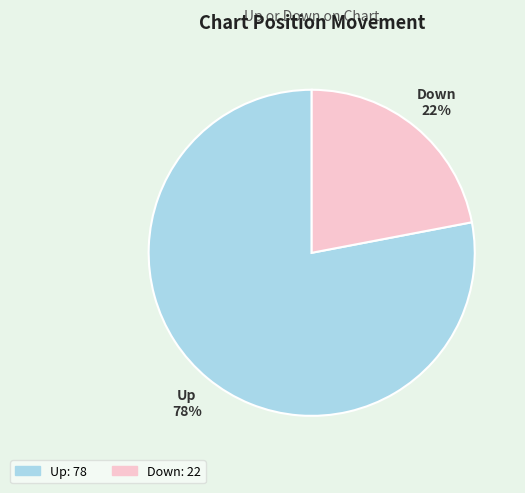

Combined, do Up and Down account for over 50%?

Yes